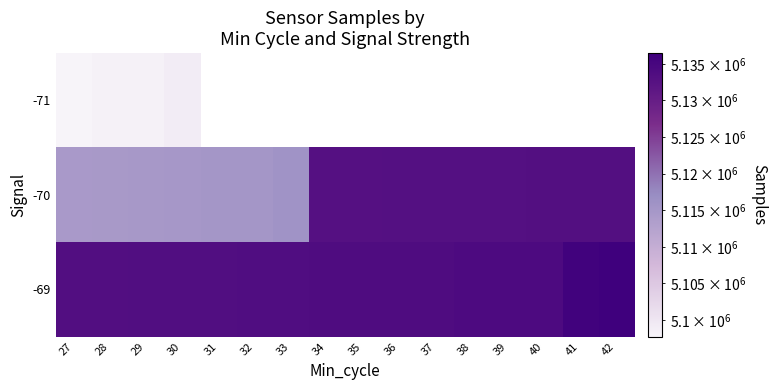

Is the value of -69 at 28 greater than the value of -70 at 34?

Yes